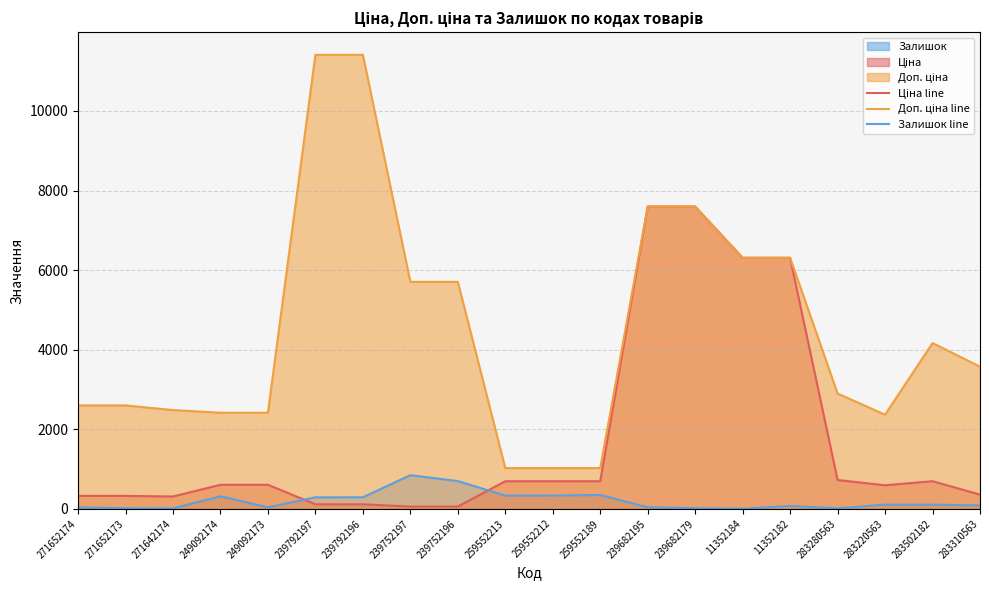

What is the average value of the Ціна line series?

1738.5